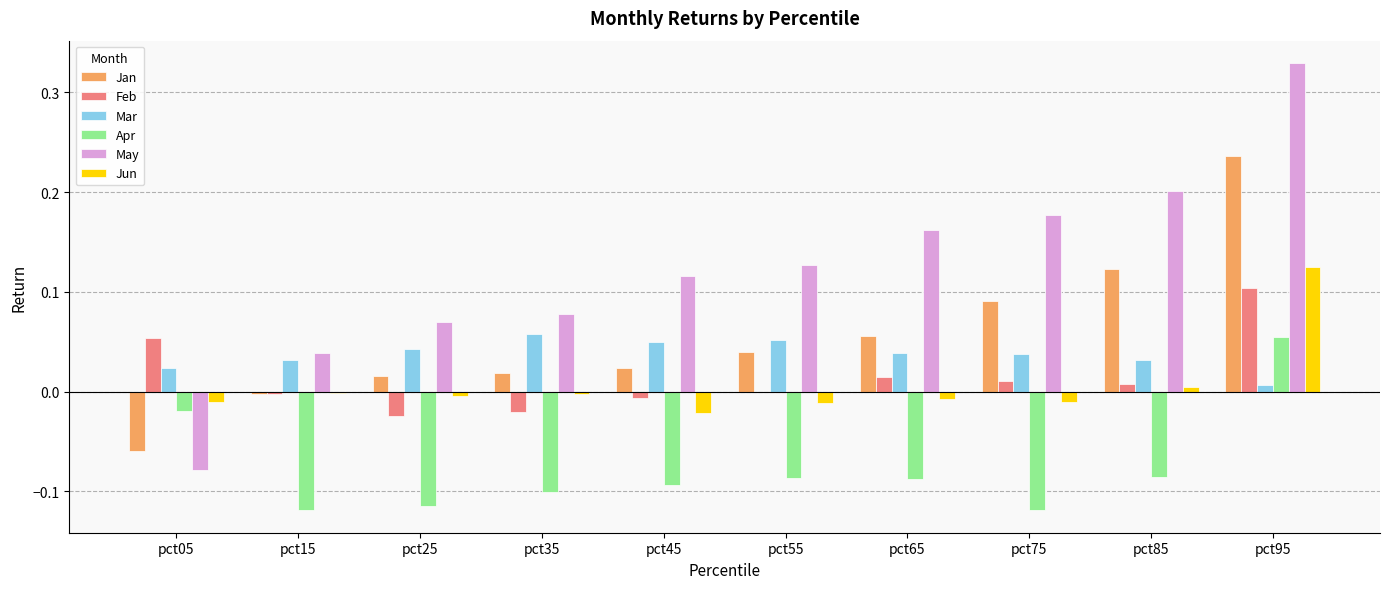

True or false: Apr has a value of -0.1 at pct15.

True